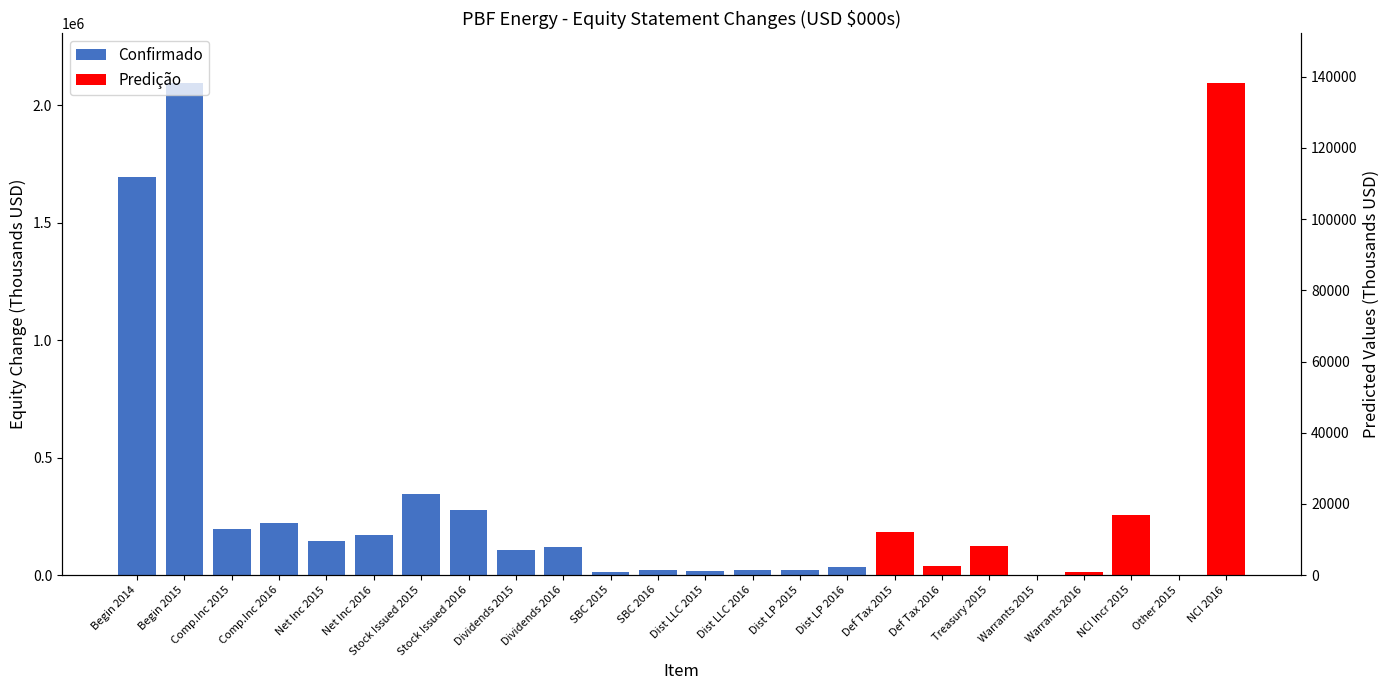

Between Dist LLC 2015 and Dist LP 2016, which is larger?

Dist LP 2016